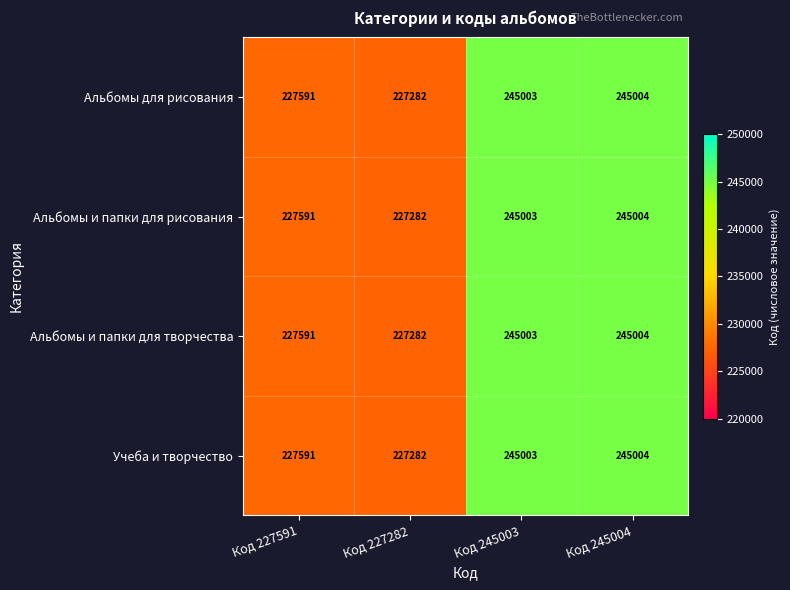

What is the total value across all series at Код 245004?

980016